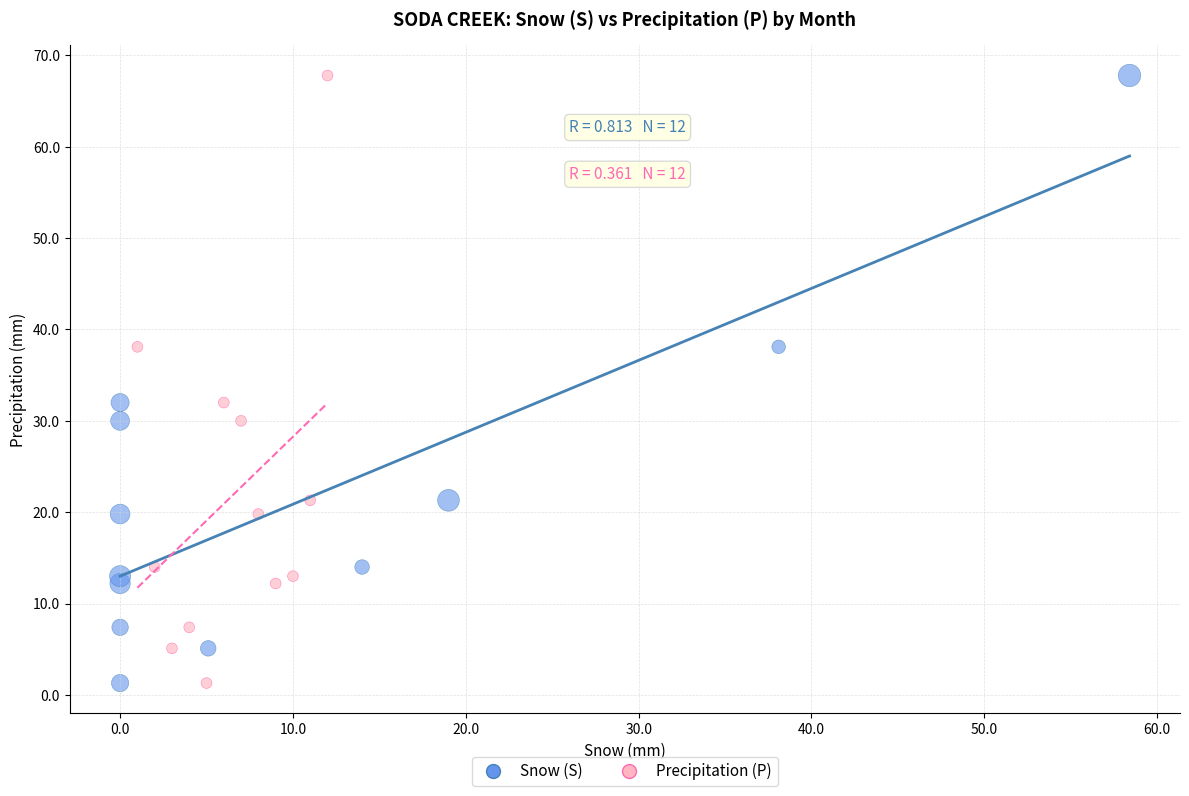

What are all the series names shown in the legend?

Snow (S), Precipitation (P)